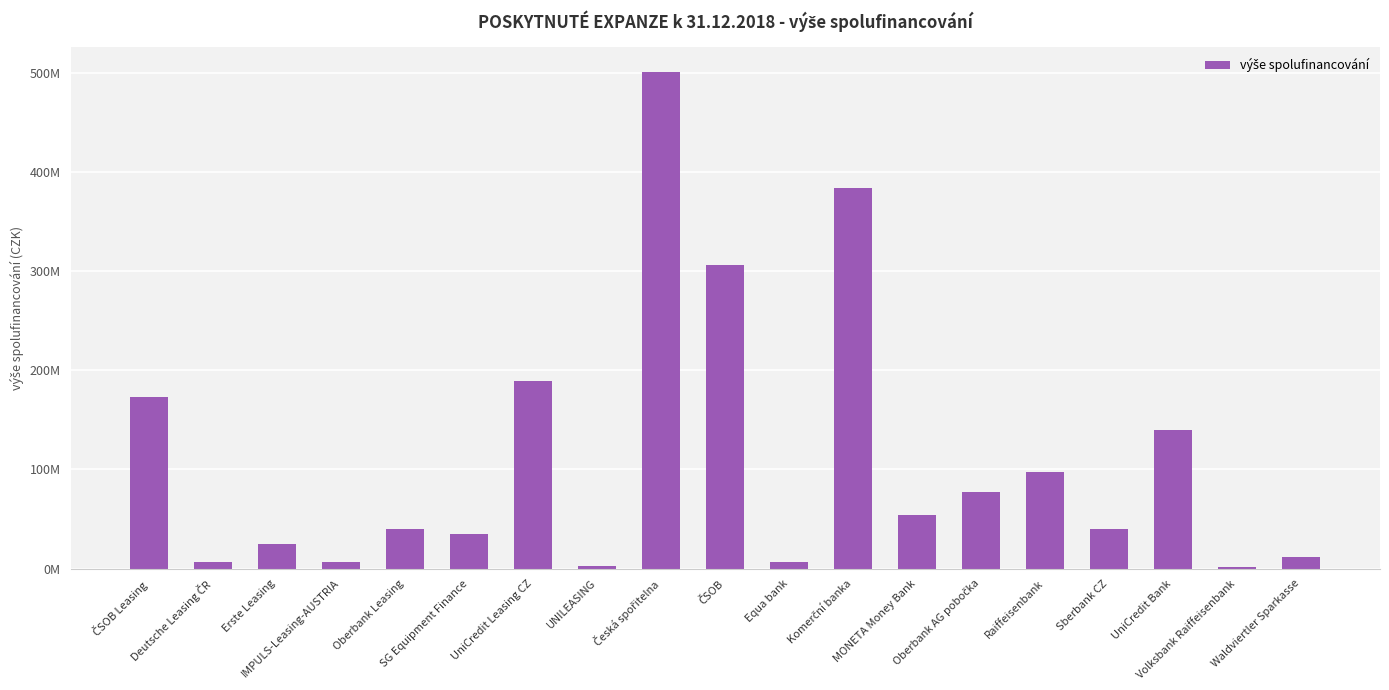

Rank the categories by value from lowest to highest.

Volksbank Raiffeisenbank, UNILEASING, Deutsche Leasing ČR, IMPULS-Leasing-AUSTRIA, Equa bank, Waldviertler Sparkasse, Erste Leasing, SG Equipment Finance, Oberbank Leasing, Sberbank CZ, MONETA Money Bank, Oberbank AG pobočka, Raiffeisenbank, UniCredit Bank, ČSOB Leasing, UniCredit Leasing CZ, ČSOB, Komerční banka, Česká spořitelna